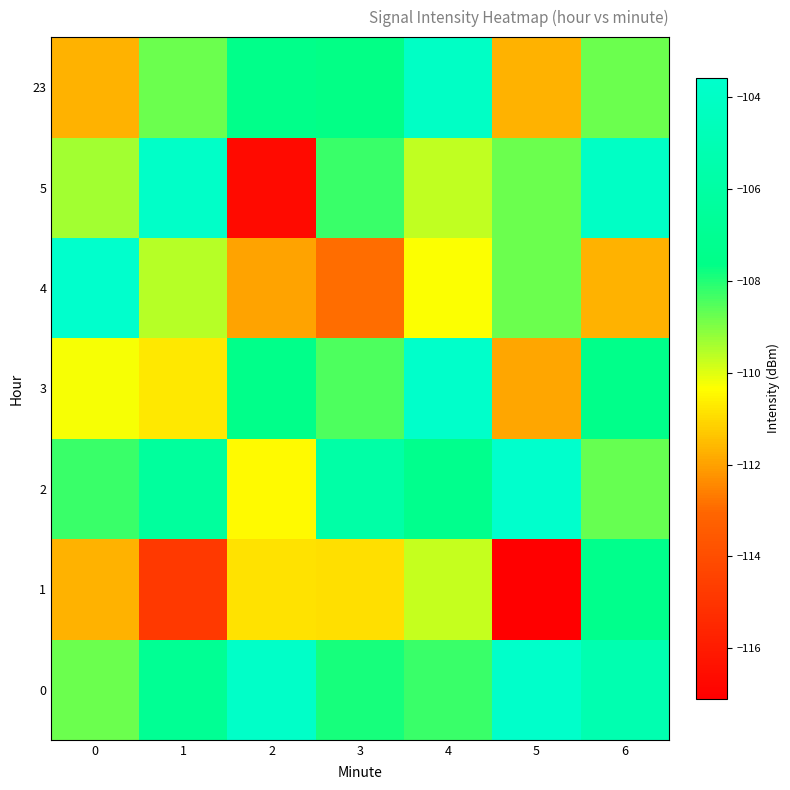

What is the difference between the highest and lowest values at 0?

8.1